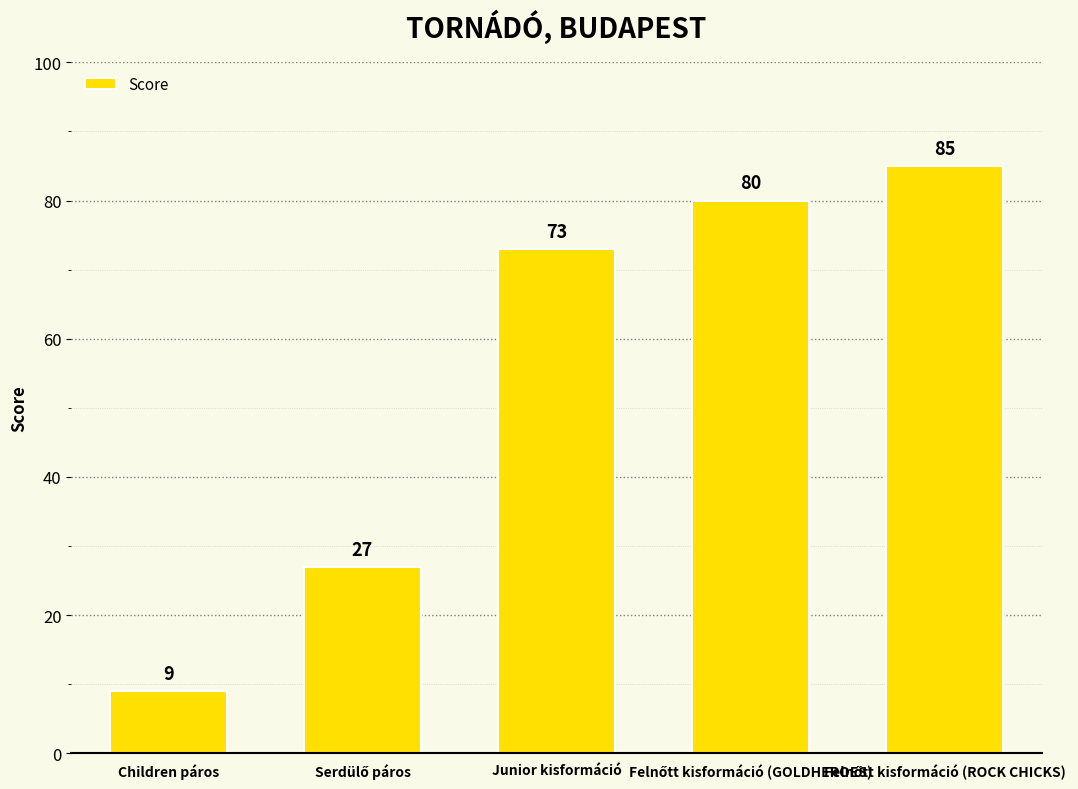

True or false: the data shows 73 at Junior kisformáció.

True